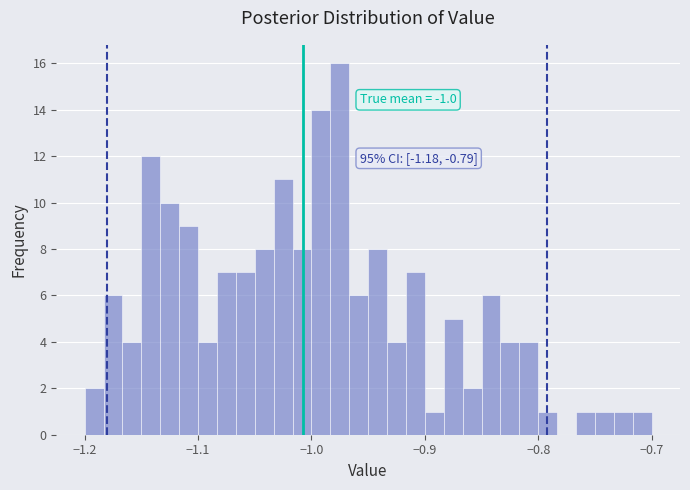

Read against the x-axis, roughly where is the centre of the tallest bar?

-0.97